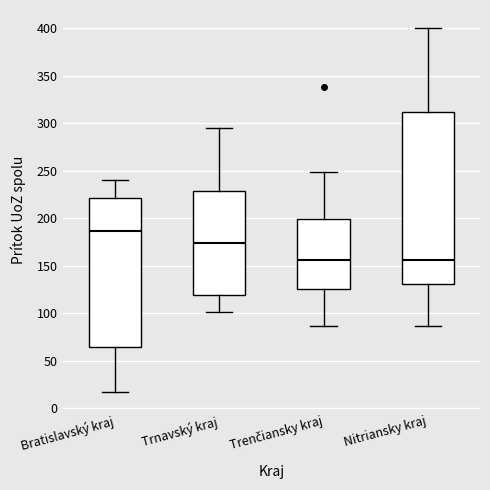

Comparing the boxes themselves (not the whiskers), which one is the tallest?

Nitriansky kraj